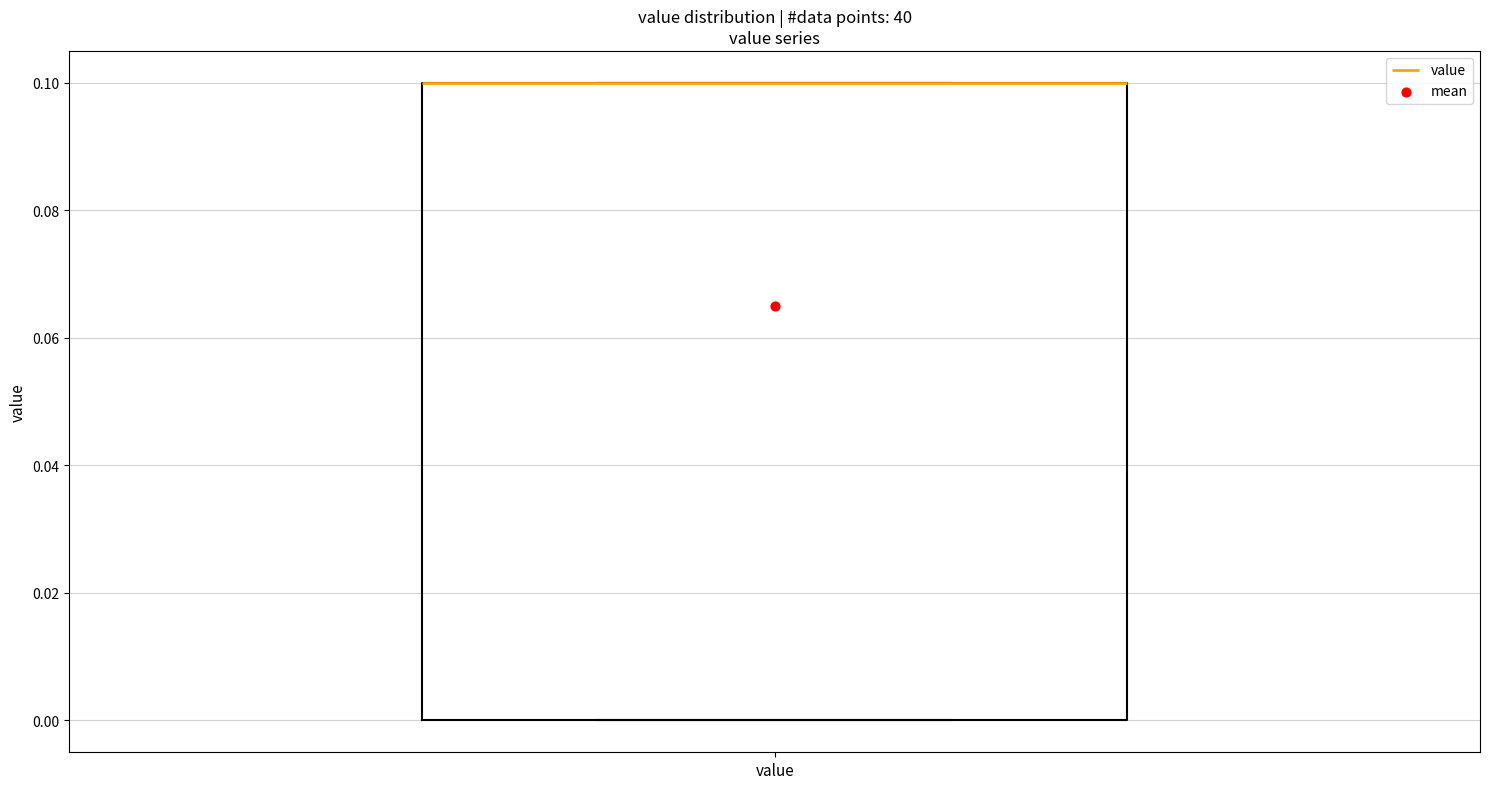

Transcribe this box plot: give where the median line is, the range the box spans, and where the two whiskers end, as read against the y-axis. The values are not printed on the chart, so give them approximately, as read against the axis.

median 0.1 (drawn on the box's upper edge), box 0.0 to 0.1, whiskers 0.0 to 0.1